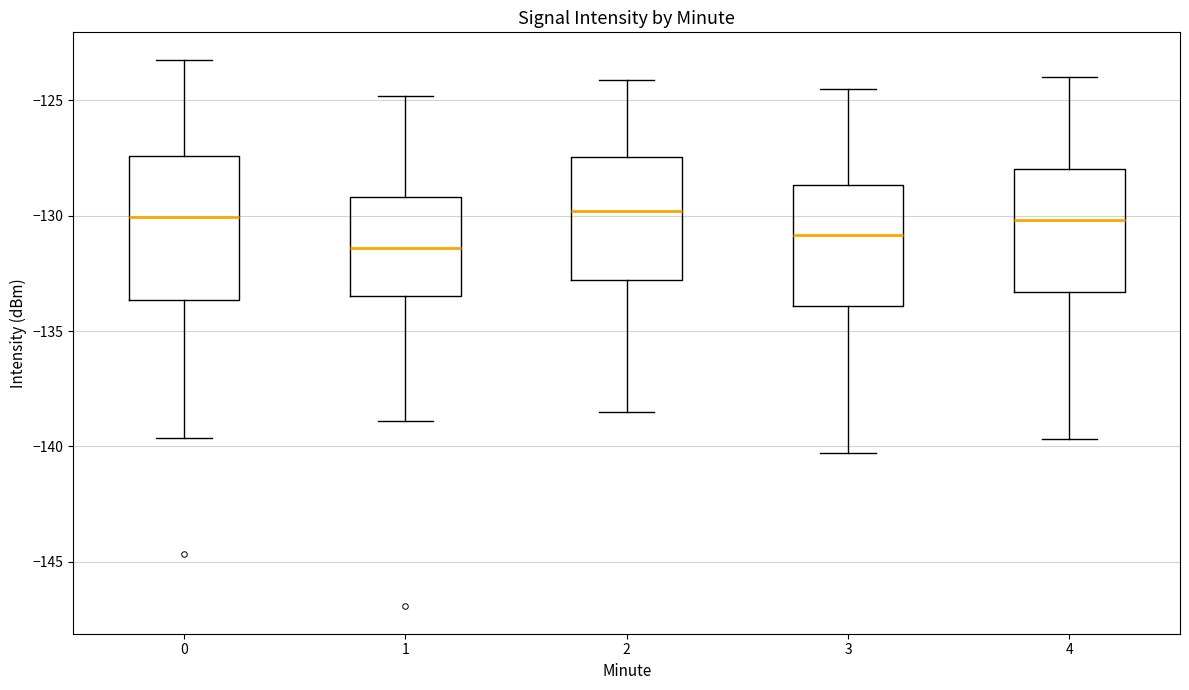

Reading left to right, transcribe this box plot: for each box, give where its median line is, the range the box spans, and where its two whiskers end, as read against the y-axis. The values are not printed on the chart, so give them approximately, as read against the axis.

0: median -130.0, box -133.5 to -127.5, whiskers -139.5 to -123.0
1: median -131.5, box -133.5 to -129.0, whiskers -139.0 to -125.0
2: median -130.0, box -133.0 to -127.5, whiskers -138.5 to -124.0
3: median -131.0, box -134.0 to -128.5, whiskers -140.5 to -124.5
4: median -130.0, box -133.5 to -128.0, whiskers -139.5 to -124.0